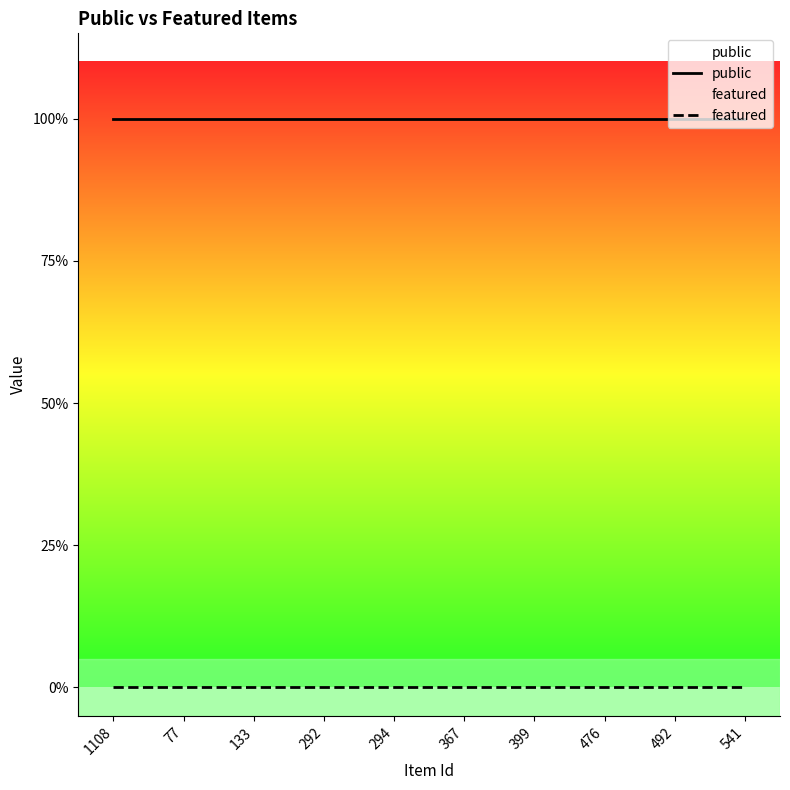

True or false: public and featured cross at least once.

False